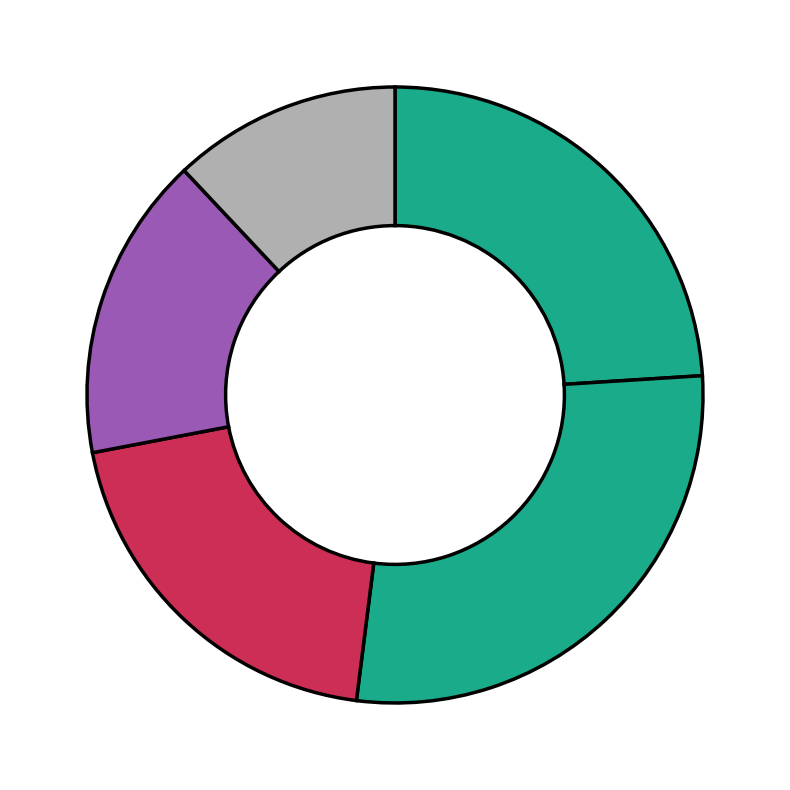

Is there a majority slice in this chart?

No